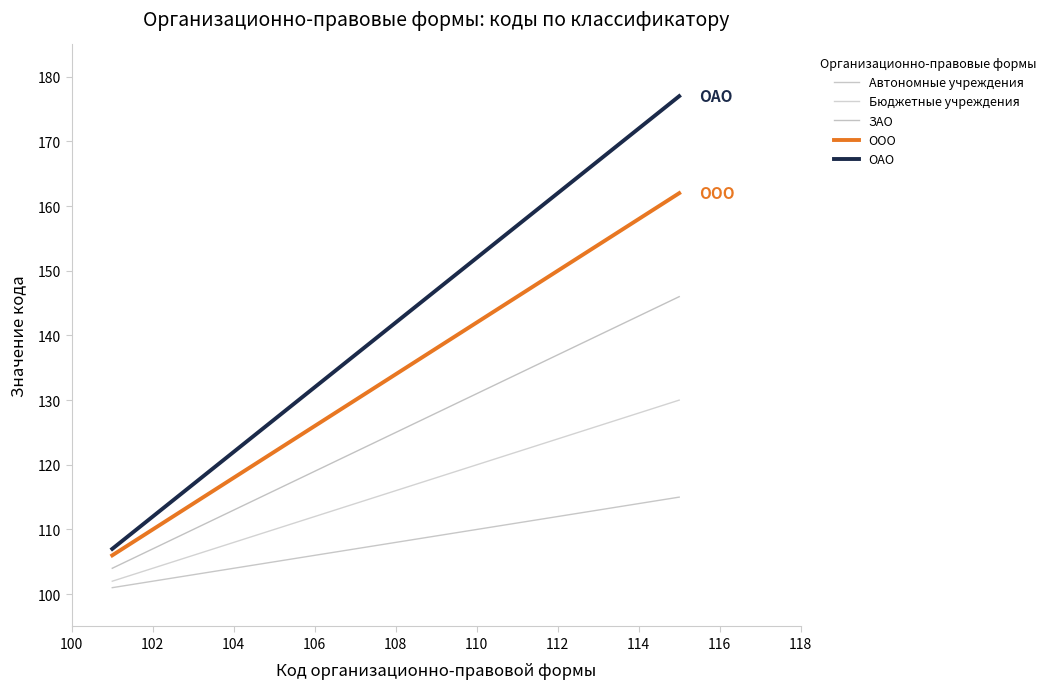

True or false: ООО and ЗАО intersect in this chart.

False